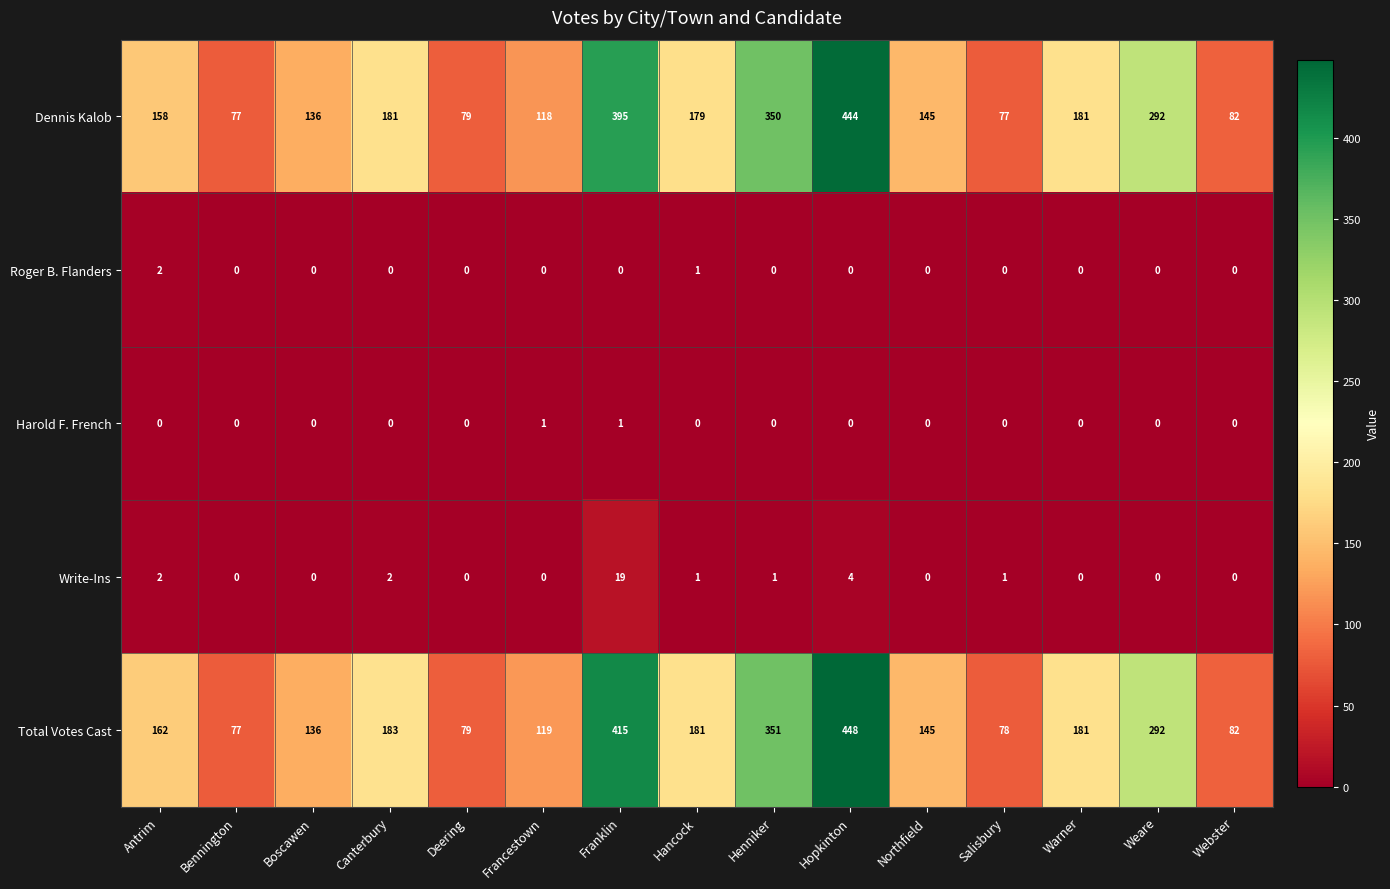

At how many categories does at least one series exceed 71?

15